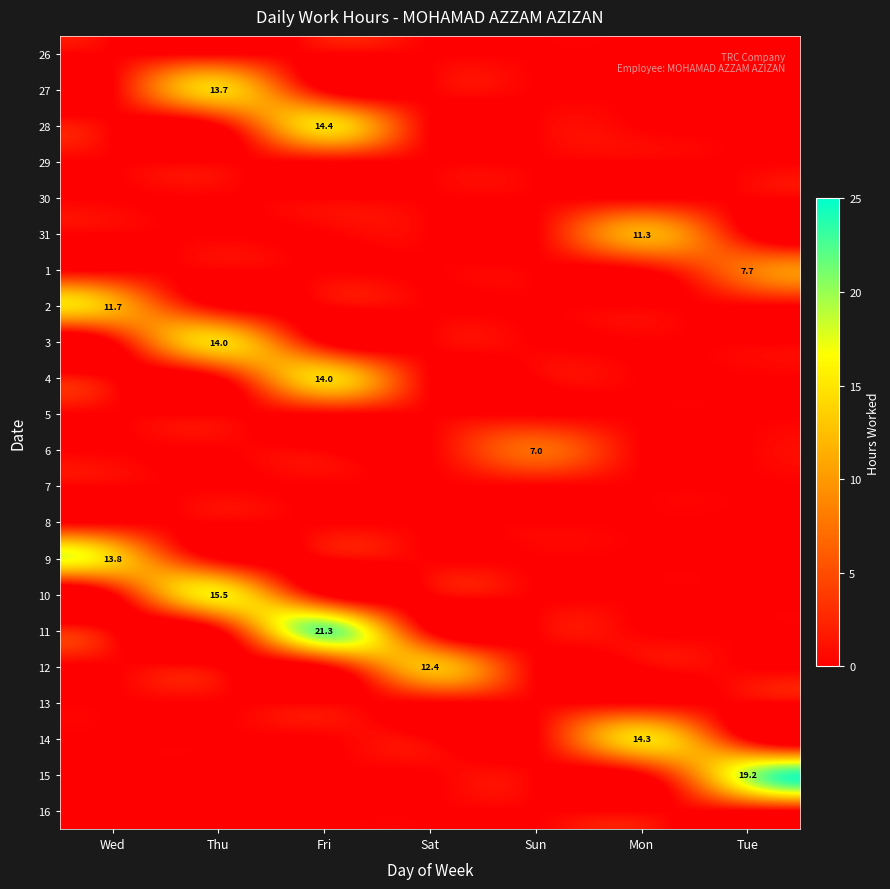

True or false: 4 has a value of 9.2 at Fri.

False